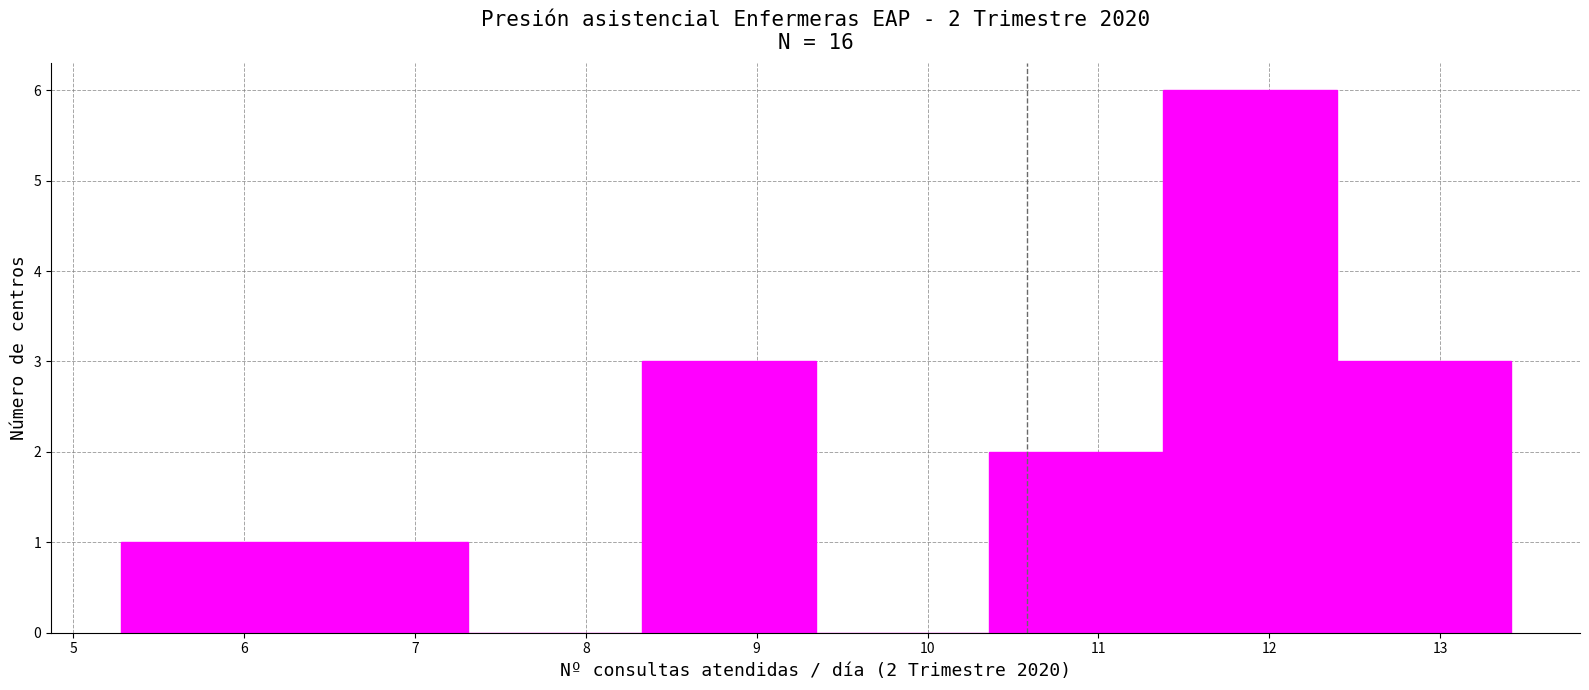

Over which range of the x-axis is the bar tallest?

11.4 to 12.4